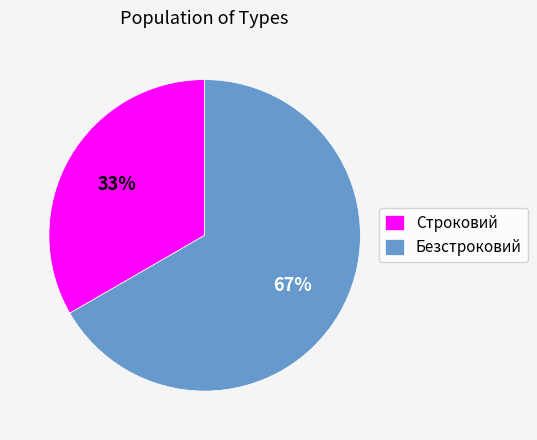

Approximately how many times larger is the value at Безстроковий compared to Строковий?

2.0